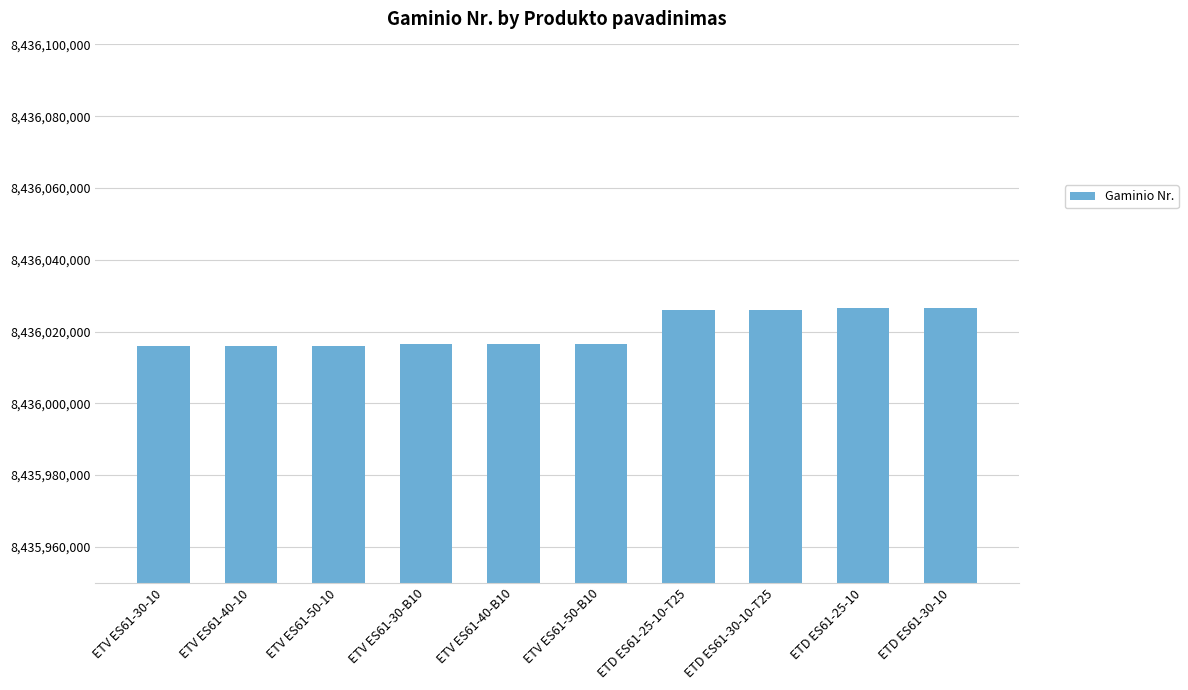

What is the label of the 5th bar from the right?

ETV ES61-50-B10